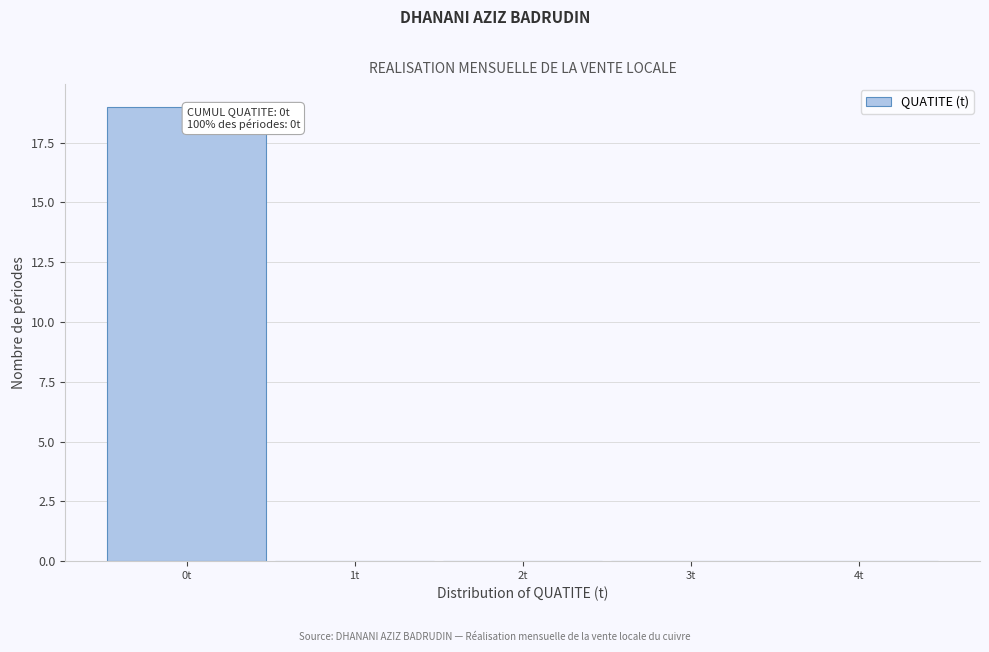

Over which range of the x-axis is the bar tallest?

-0.5 to 0.5